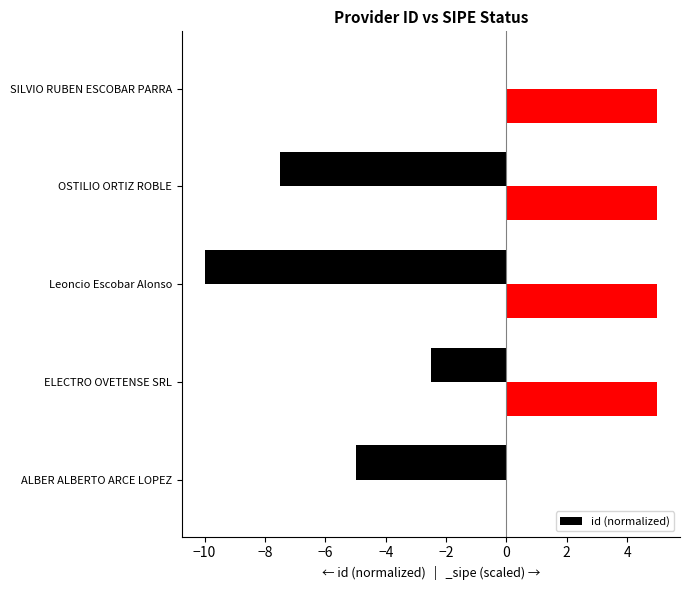

What is the sum of all id (normalized) values?

-25.0